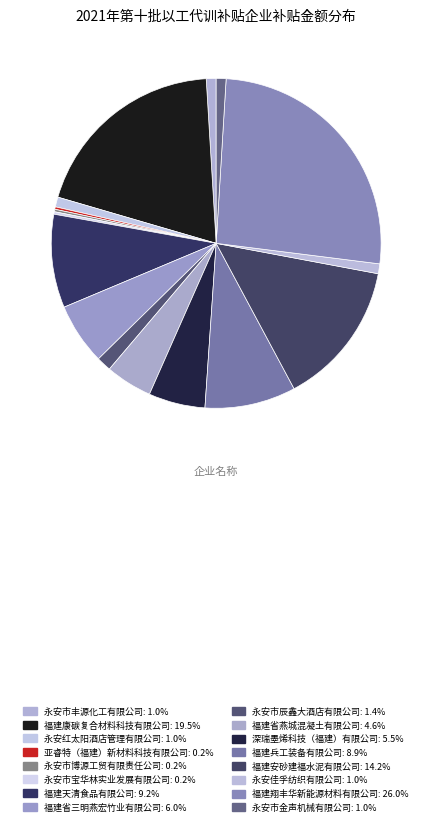

Is there any slice that represents more than half of the pie?

No